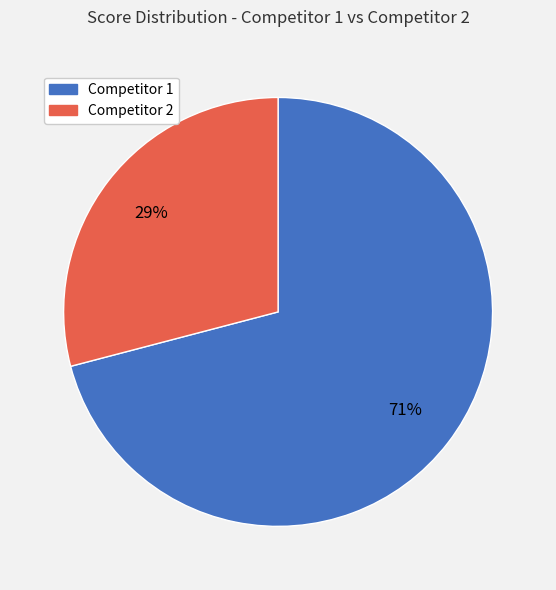

To the nearest percent, what is the average slice percentage?

50%